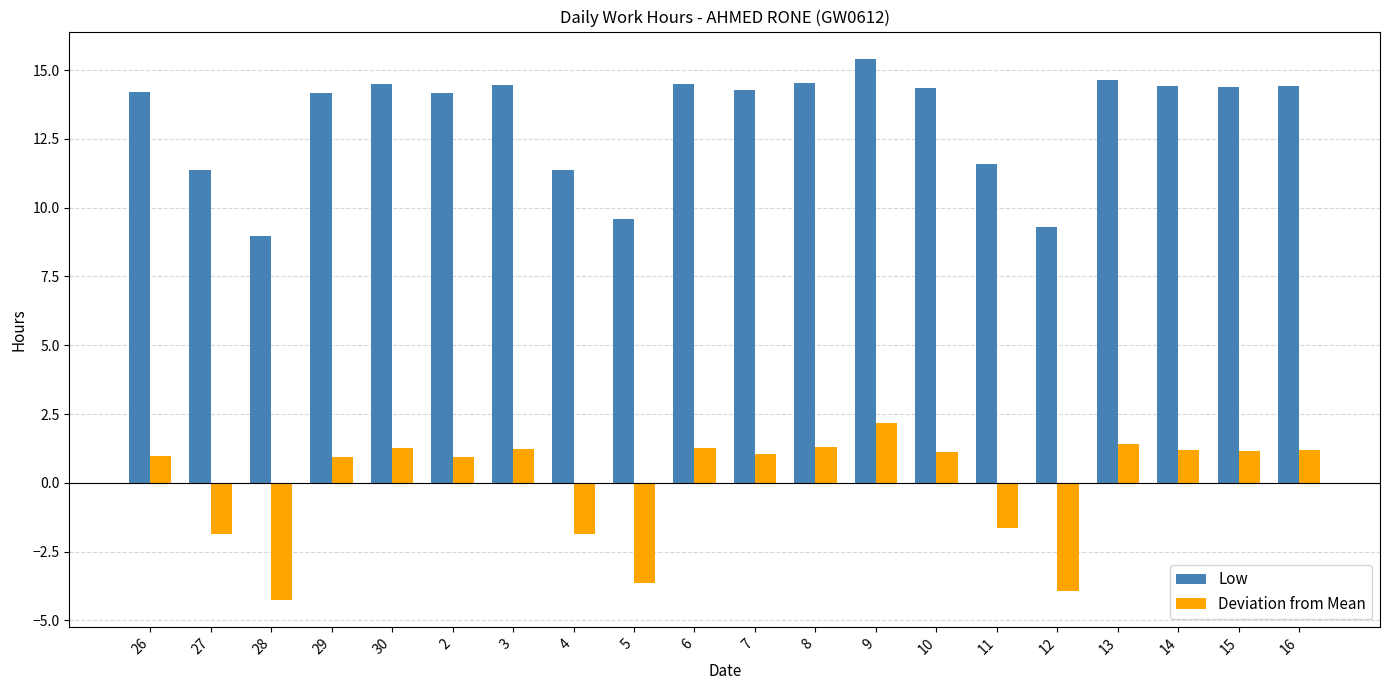

What is the difference between the highest and lowest values at 6?

13.2